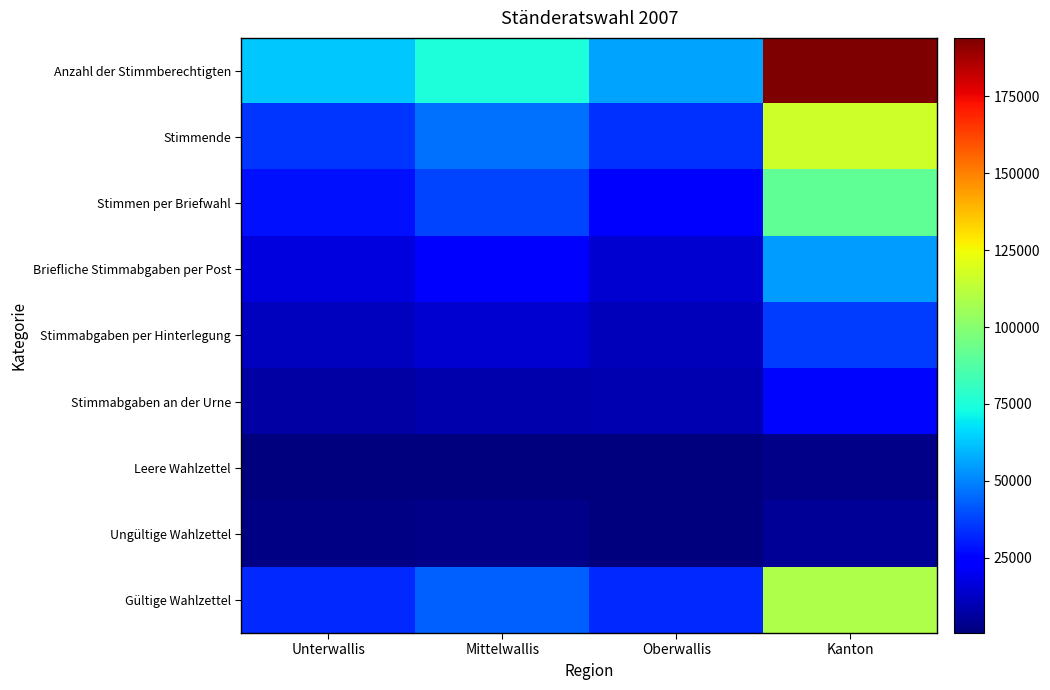

What is the total value across all series at Oberwallis?

184598